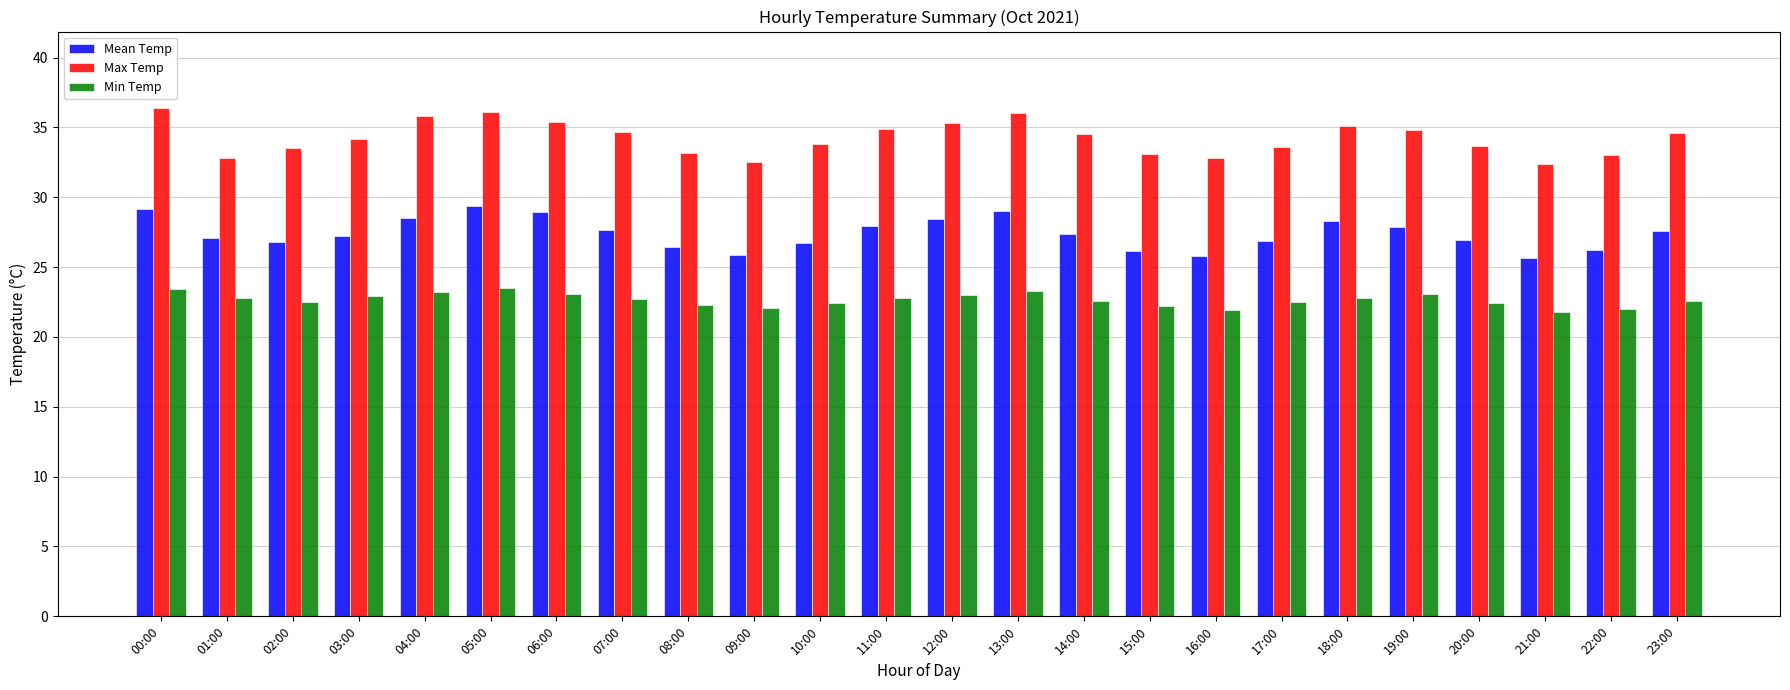

What is the total value across all series at 15:00?

81.5